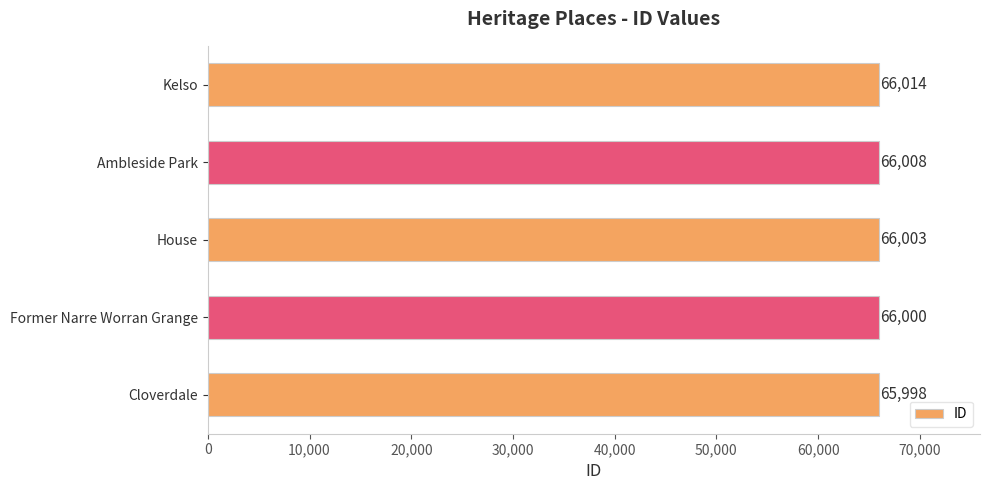

List the labels in order of value, largest first.

Kelso, Ambleside Park, House, Former Narre Worran Grange, Cloverdale